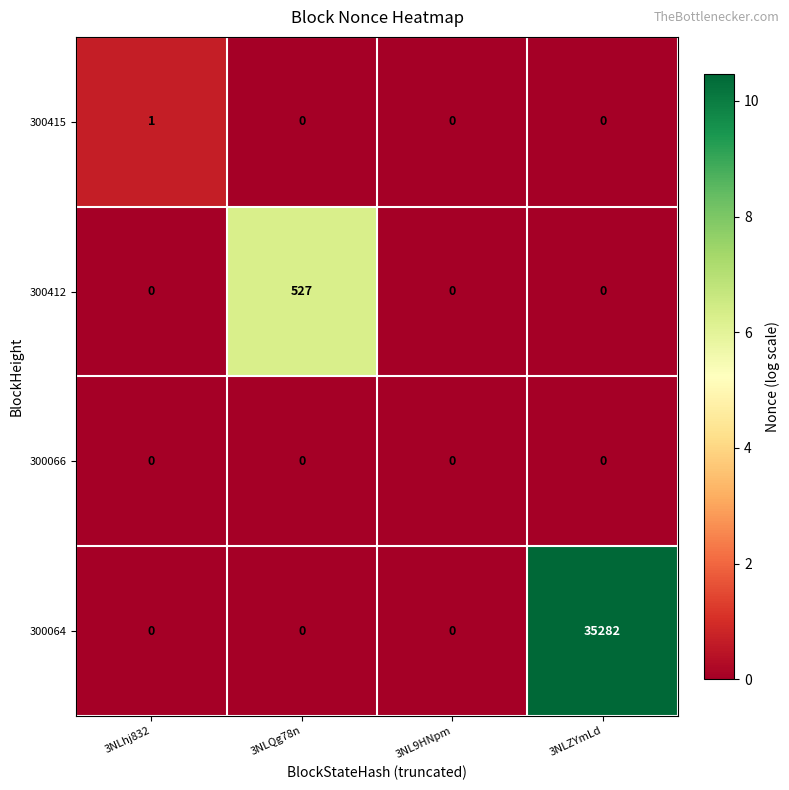

Which series changed the most between 3NLhj832 and 3NL9HNpm?

300415